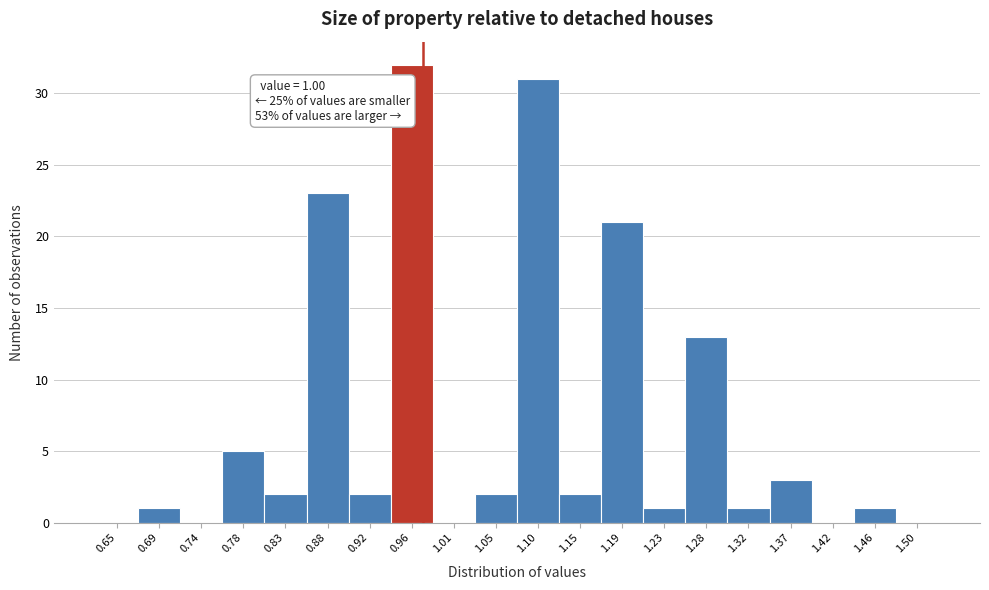

Reading left to right, transcribe all the data shown in this chart.

0.65=0	0.69=1	0.74=0	0.78=5	0.83=2	0.88=23	0.92=2	0.96=32	1.01=0	1.05=2	1.10=31	1.15=2	1.19=21	1.23=1	1.28=13	1.32=1	1.37=3	1.42=0	1.46=1	1.50=0